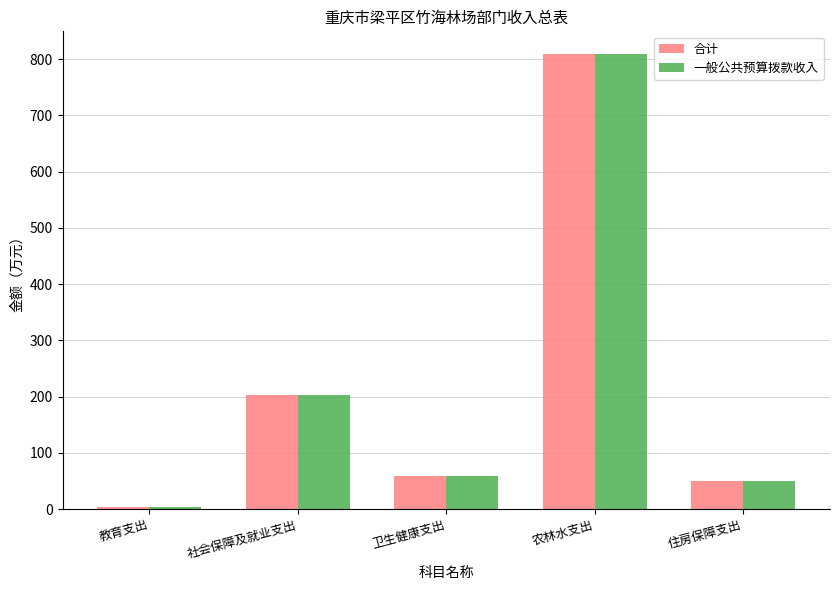

What is the label of the 4th bar from the left?

农林水支出